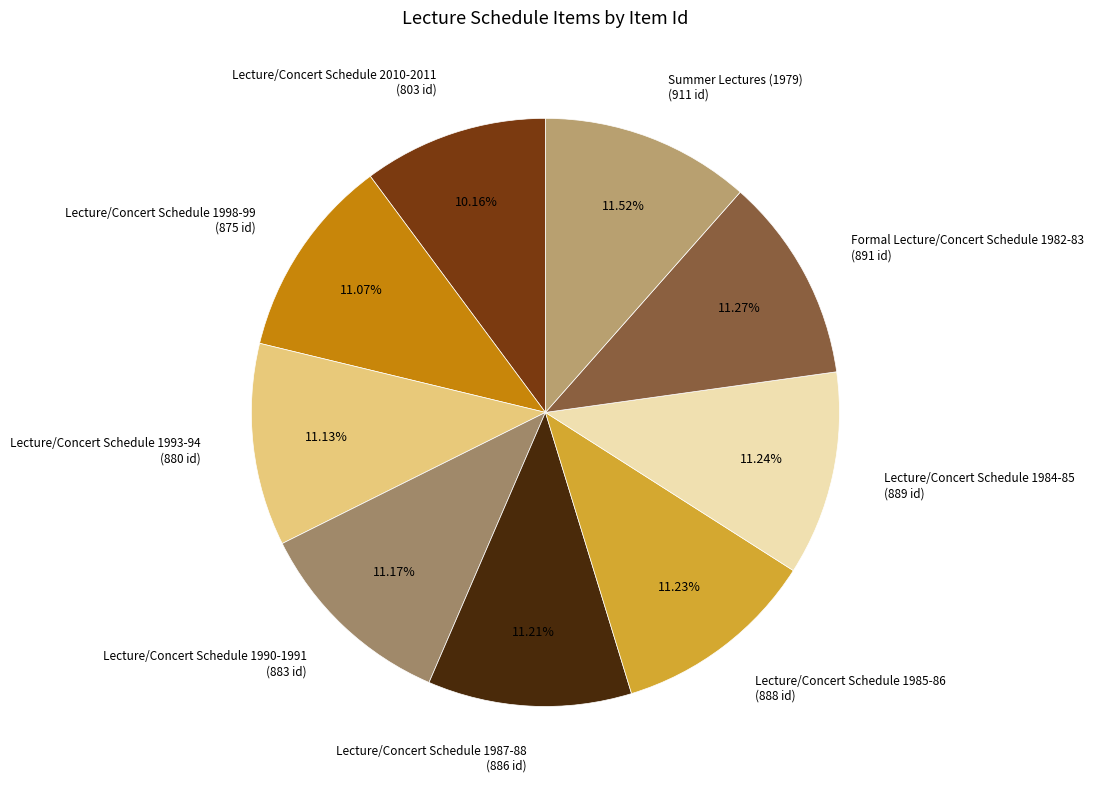

What percentage do Formal Lecture/Concert Schedule 1982-83 and Lecture/Concert Schedule 1990-1991 together represent?

22.4%